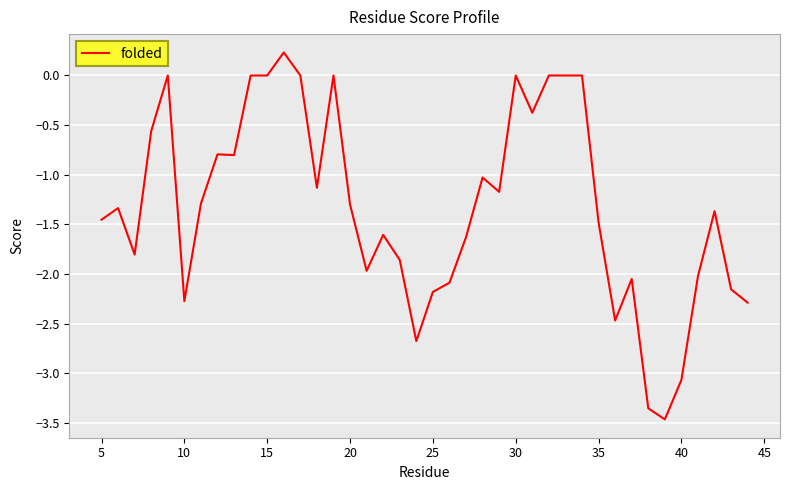

What is the difference between the maximum and minimum values?

3.7